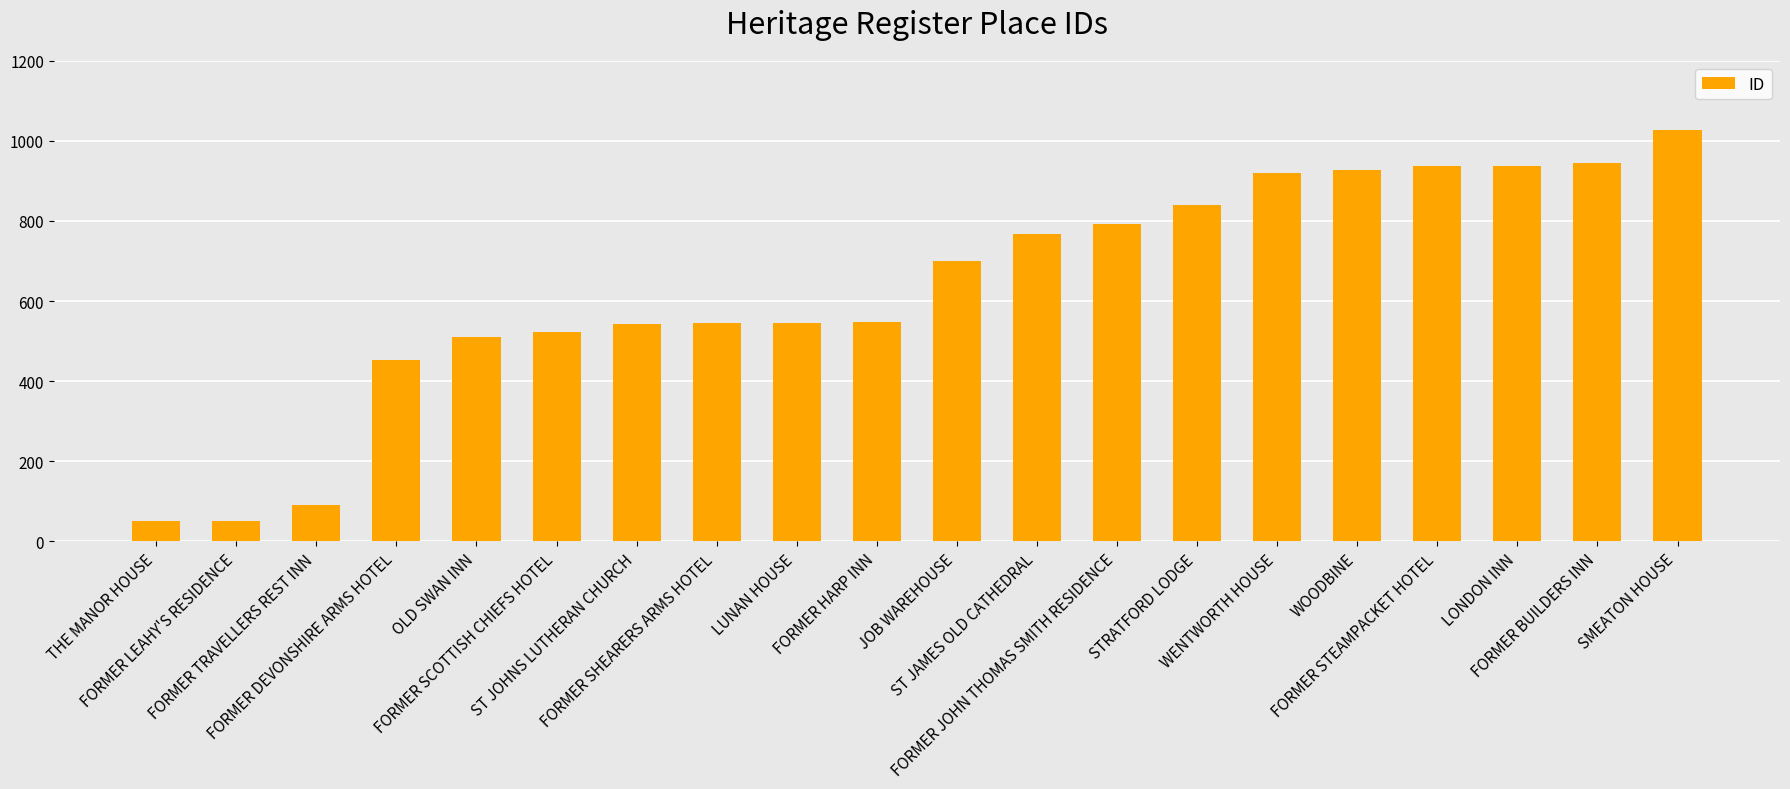

Does the chart contain stacked bars?

No